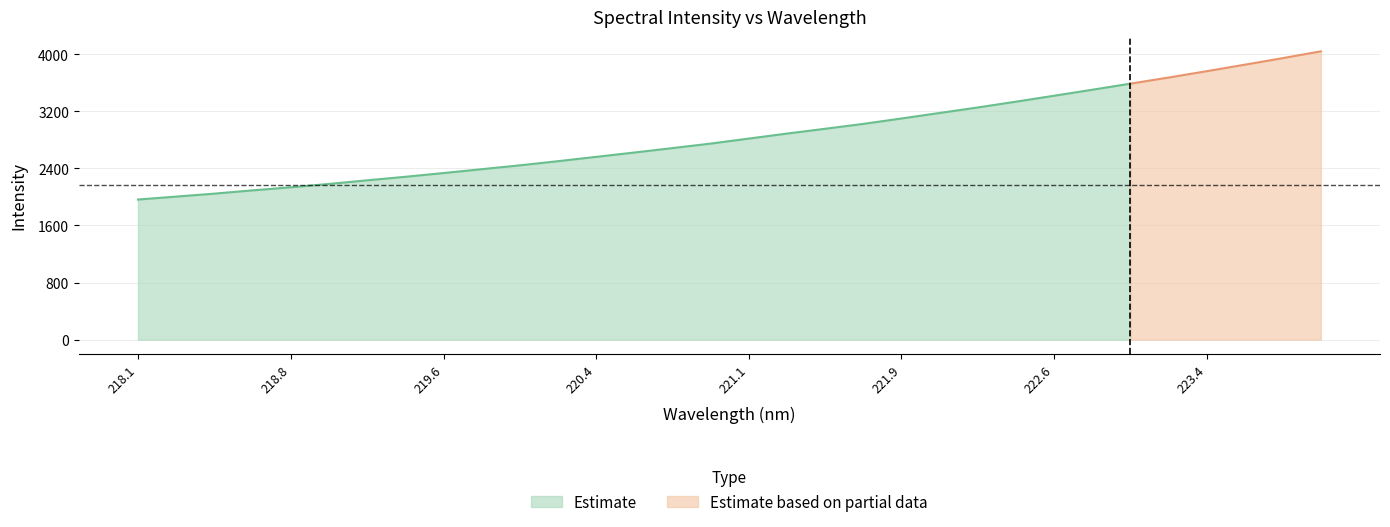

The value at 218.2508 is 2003.7. True or false?

True